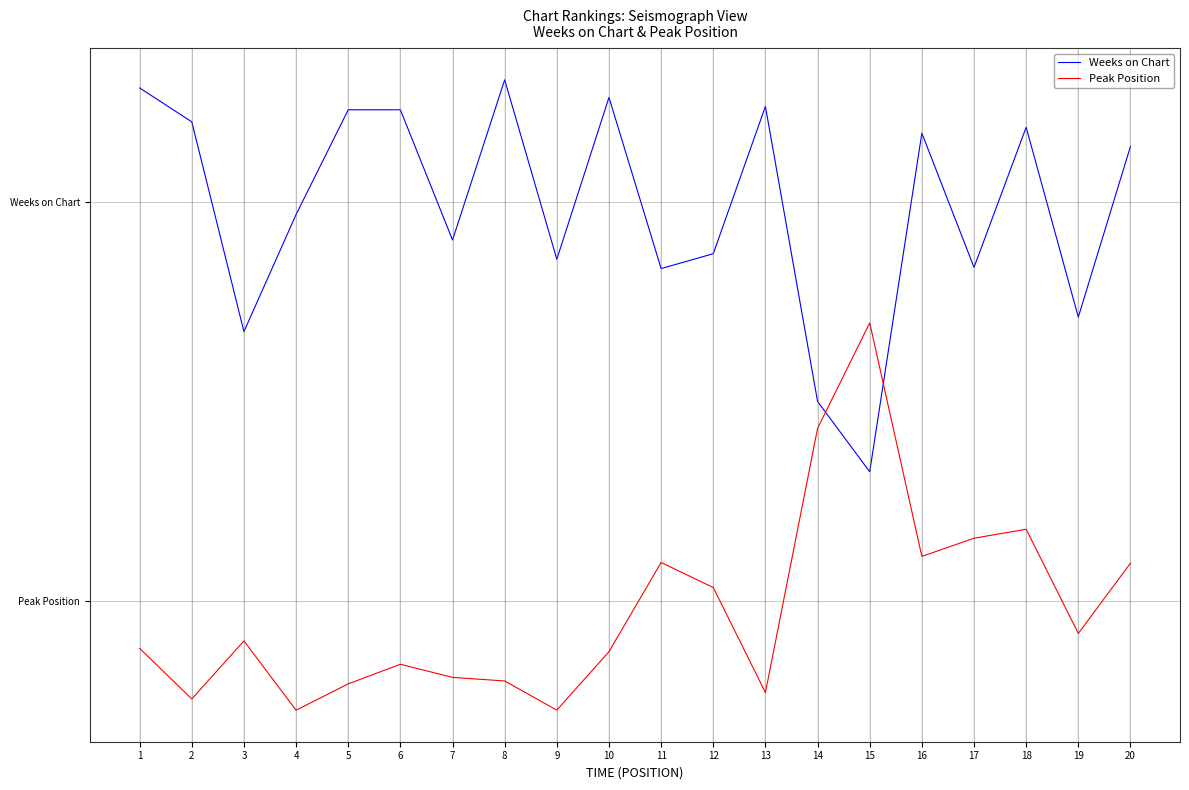

Is it true that Peak Position equals 0.2 at 17?

False